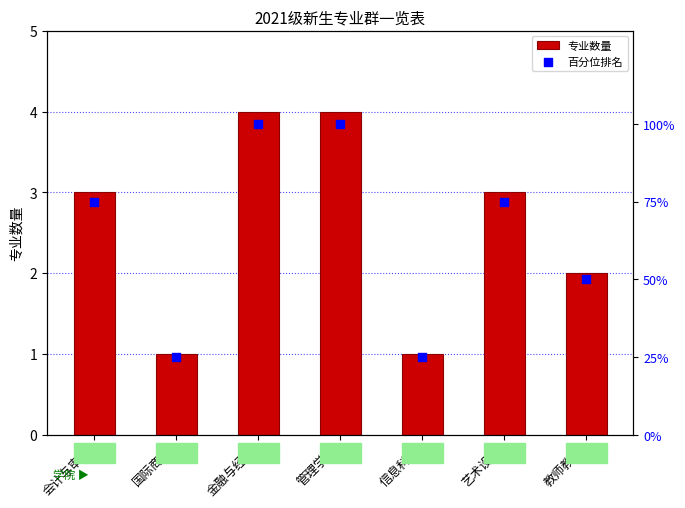

Which series contains the lowest Y value?

专业数量